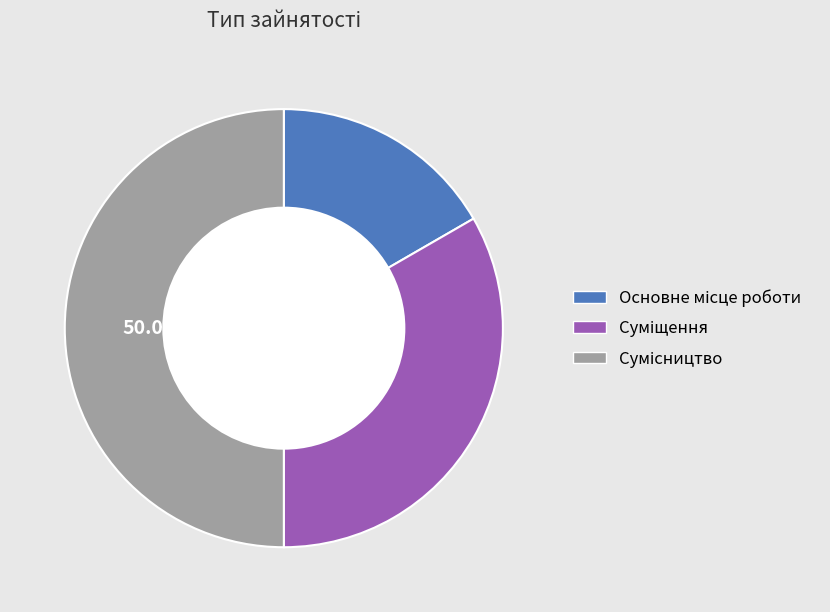

What is the change in value from Основне місце роботи to Сумісництво?

+2